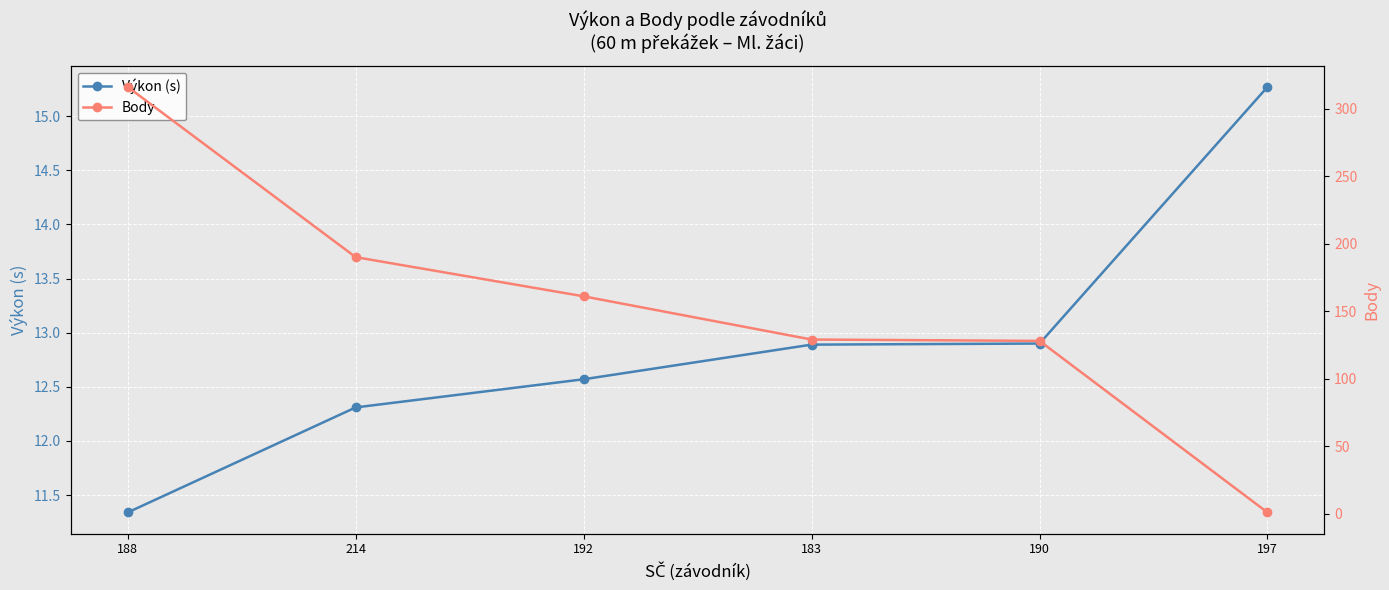

Reading right to left, transcribe all the data shown in this chart.

Výkon (s): 15.3	12.9	12.9	12.6	12.3	11.3
Body: 1.0	128.0	129.0	161.0	190.0	316.0